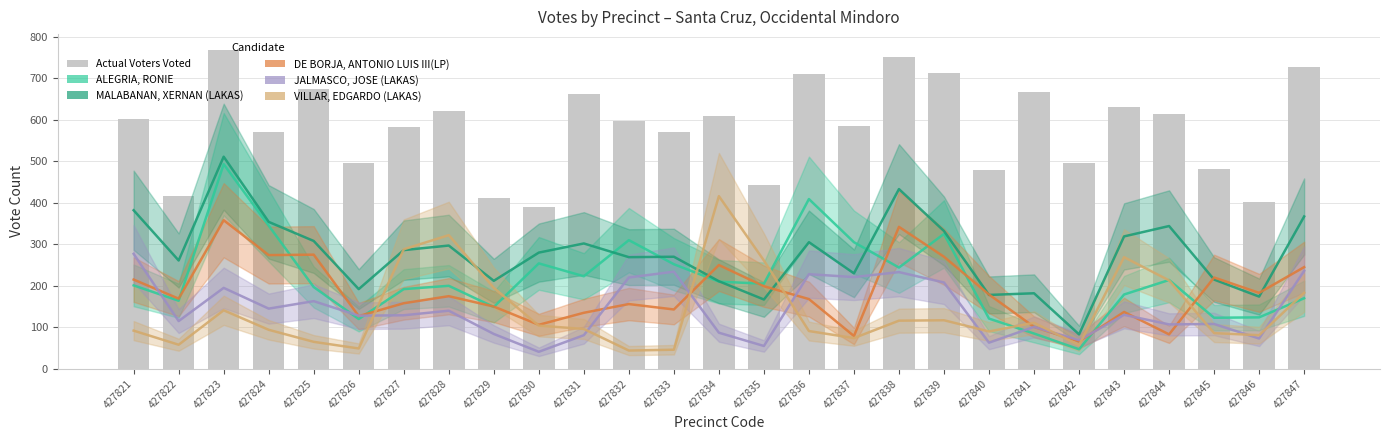

What are all the series names shown in the legend?

ALEGRIA, RONIE, MALABANAN, XERNAN (LAKAS), DE BORJA, ANTONIO LUIS III(LP), JALMASCO, JOSE (LAKAS), VILLAR, EDGARDO (LAKAS), Actual Voters Voted